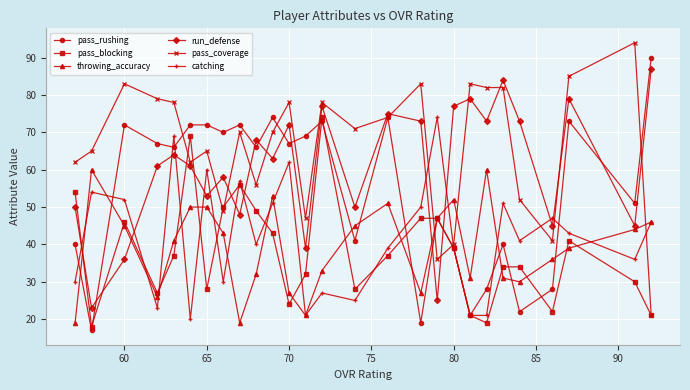

What is the sum of all pass_blocking values?

1027